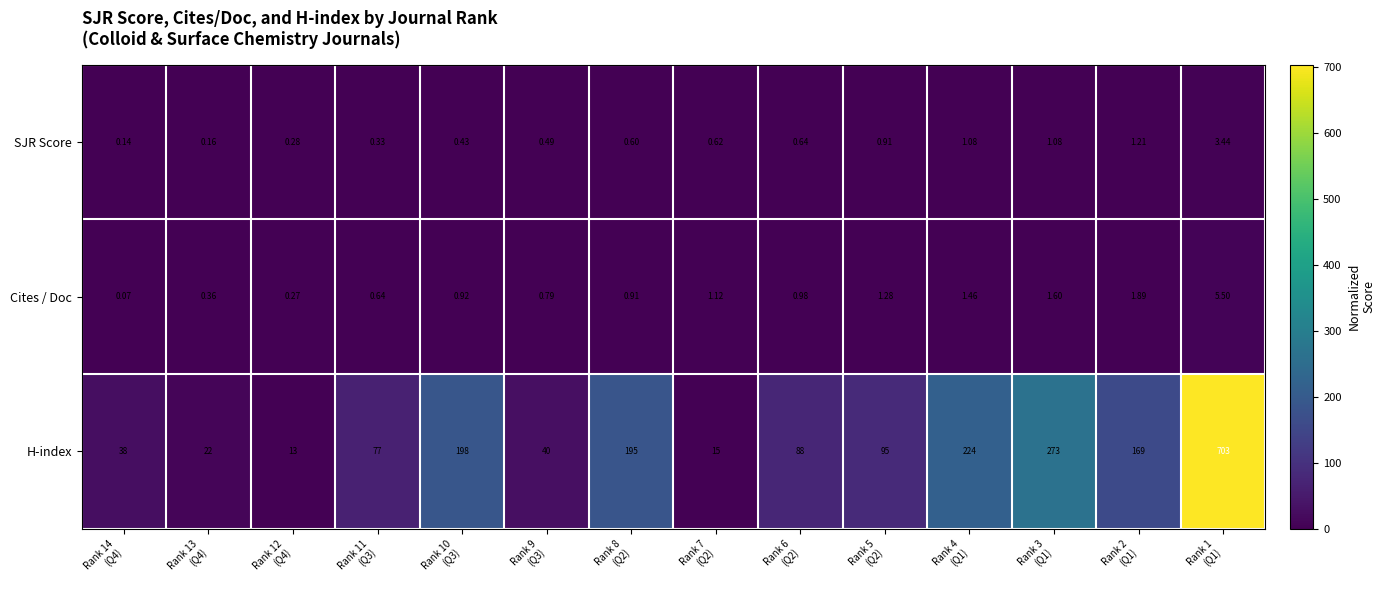

Which series changed the most between Rank 11
(Q3) and Rank 5
(Q2)?

H-index